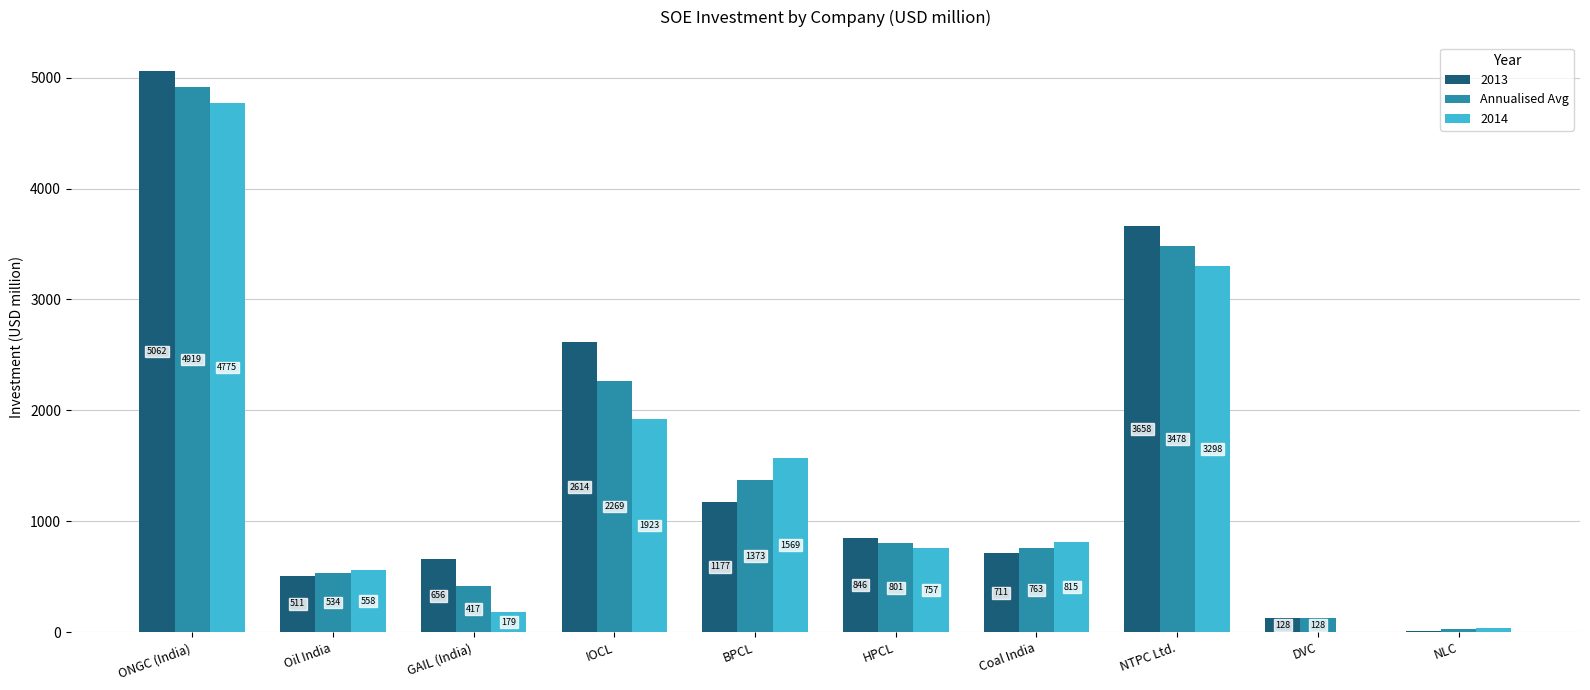

At which label does Annualised Avg reach its peak?

ONGC (India)